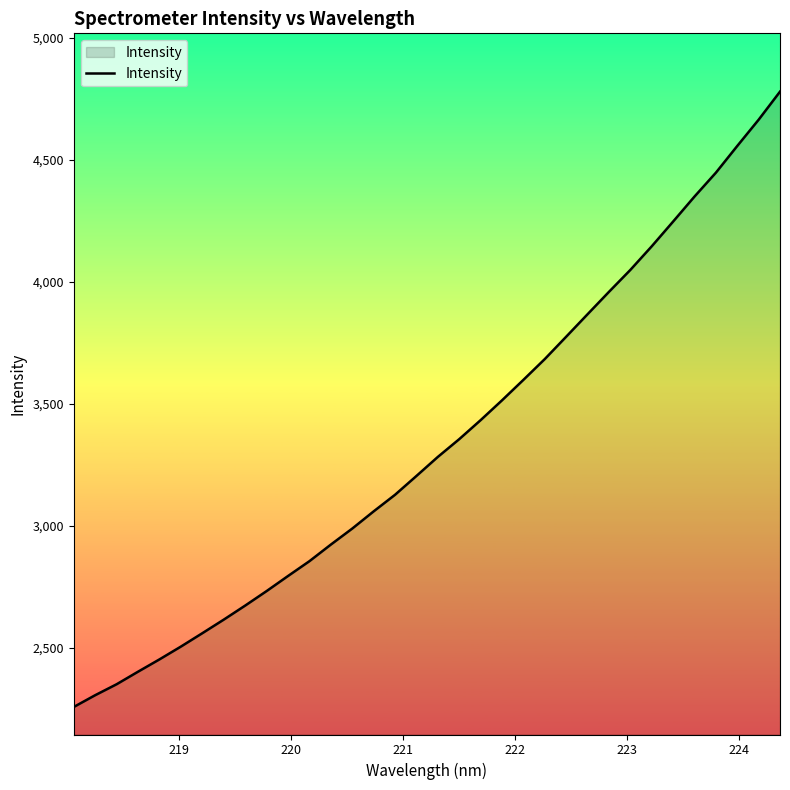

What is the difference between the maximum and minimum values?

2521.8